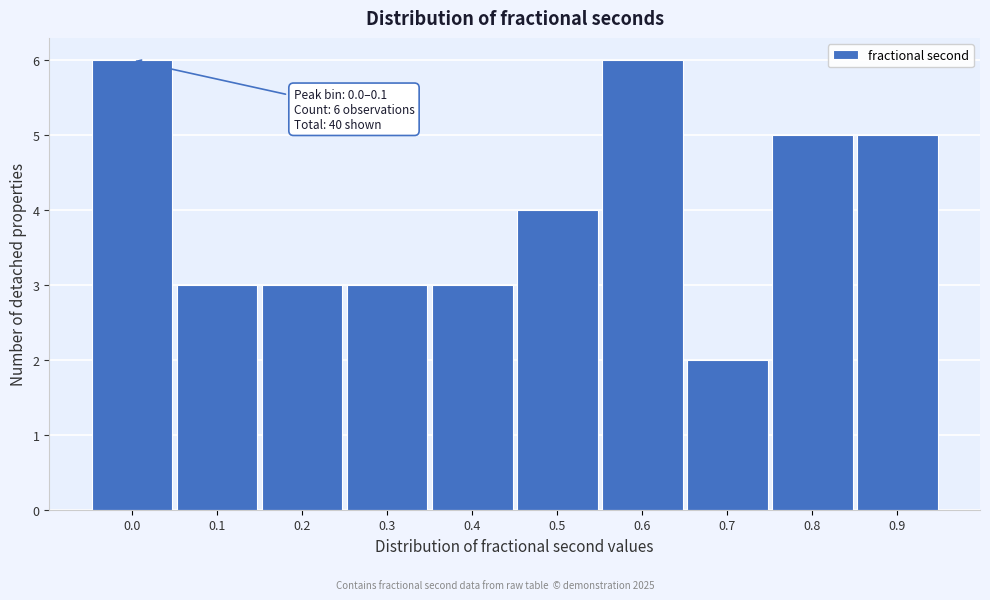

Reading right to left, extract all data points from this chart.

0.9=5	0.8=5	0.7=2	0.6=6	0.5=4	0.4=3	0.3=3	0.2=3	0.1=3	0.0=6